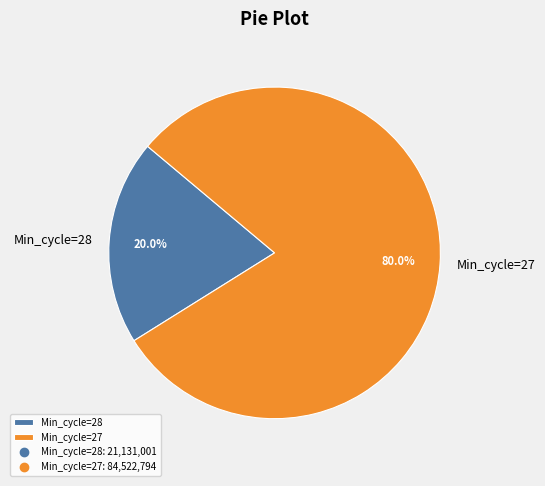

Combined, what portion of the pie is Min_cycle=27 and Min_cycle=28?

100.0%